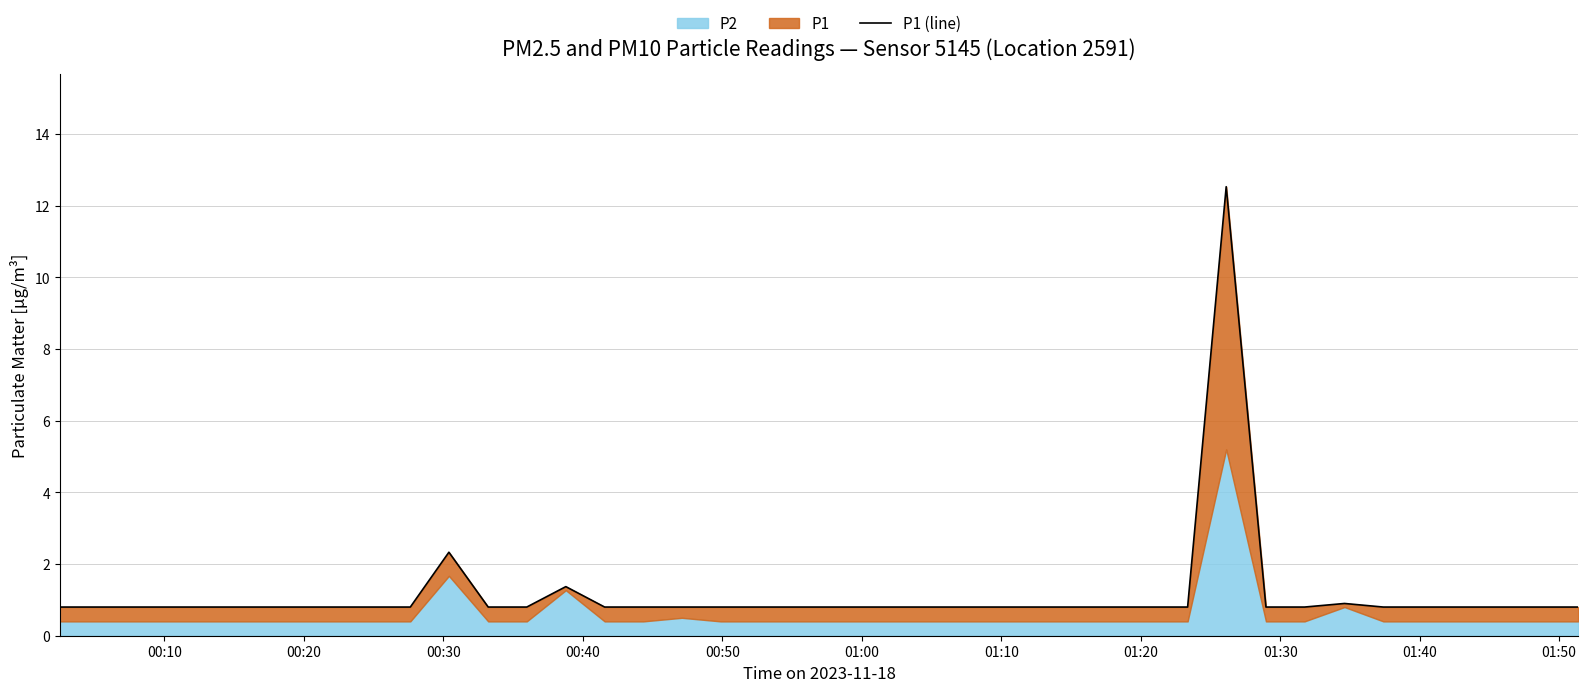

At which category does the chart reach its minimum across all series?

00:10